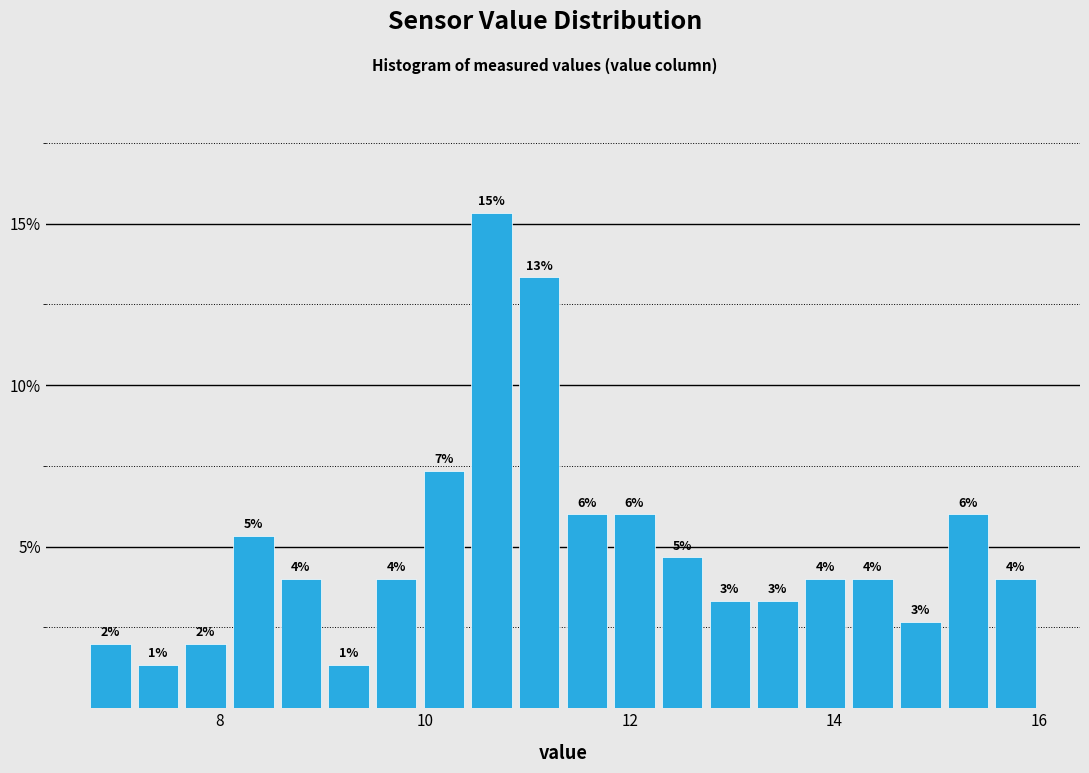

Read against the x-axis, roughly where is the centre of the tallest bar?

10.6